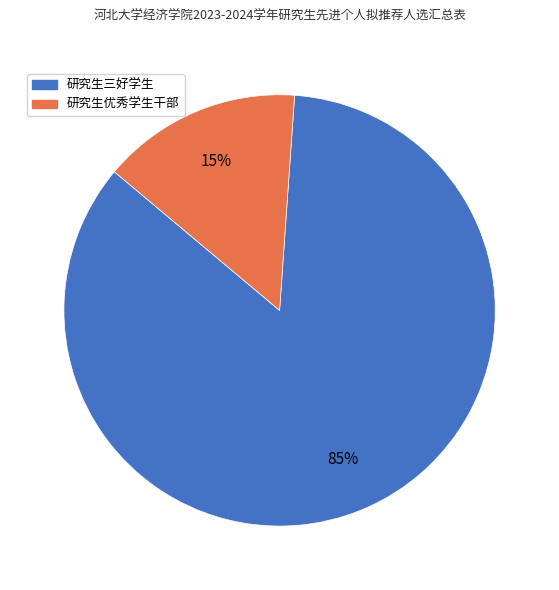

To the nearest percent, what is the difference between the largest and smallest slice percentages?

70%